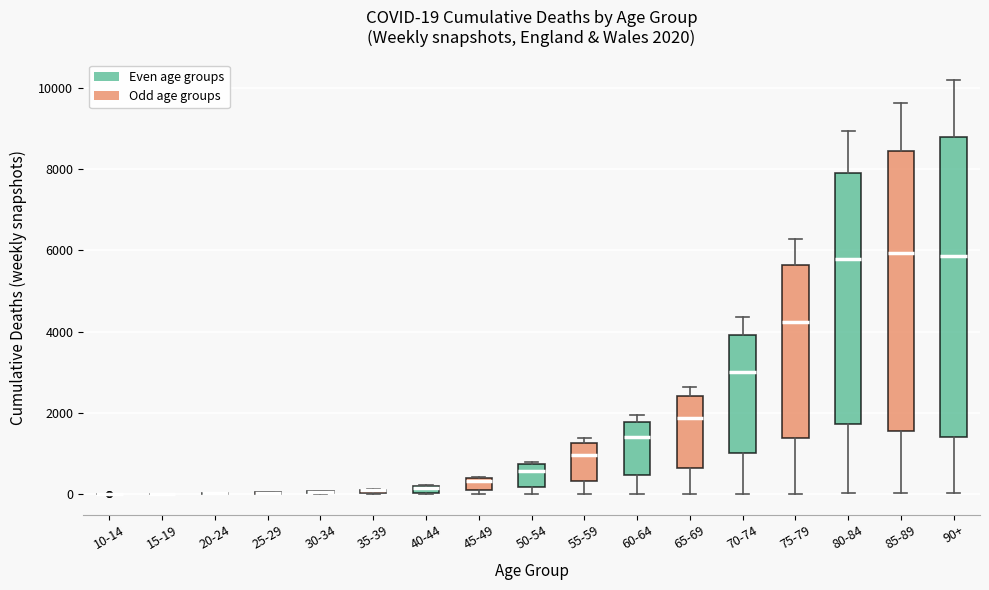

Comparing the boxes themselves (not the whiskers), which one is the tallest?

90+